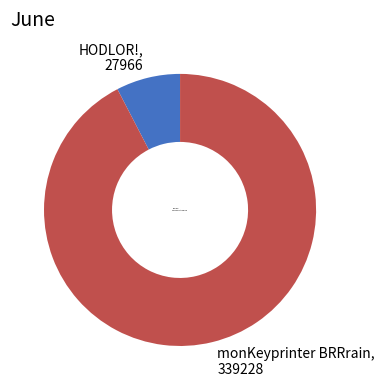

Rank the categories by value from highest to lowest.

monKeyprinter BRRrain, HODLOR!